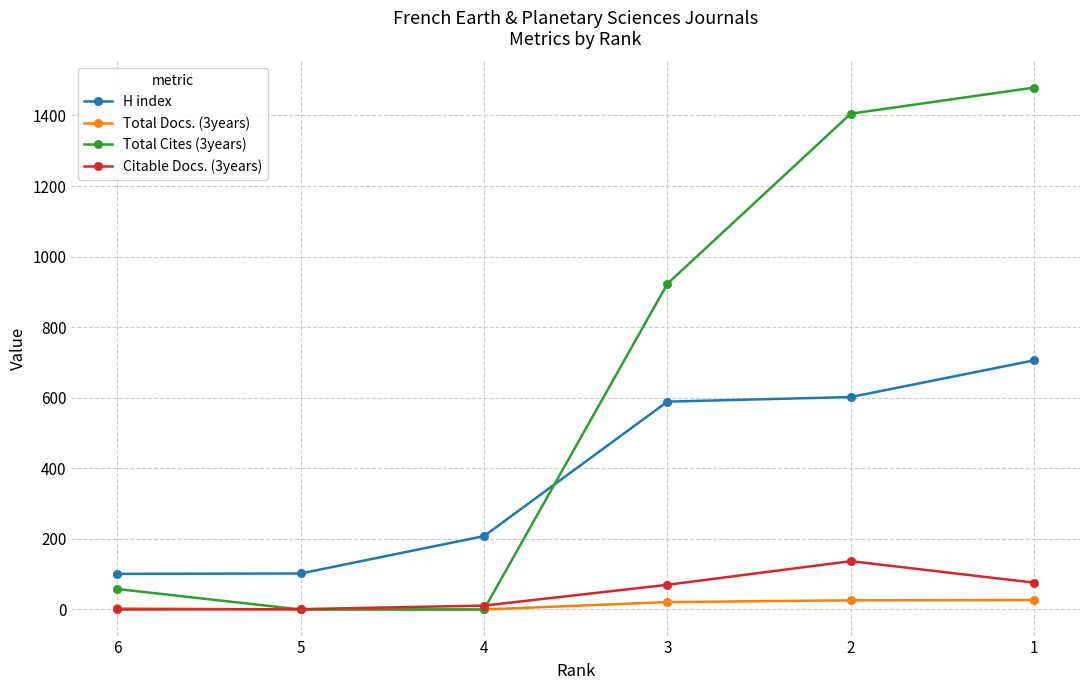

True or false: Citable Docs. (3years) has more than 0 interior local peaks.

True